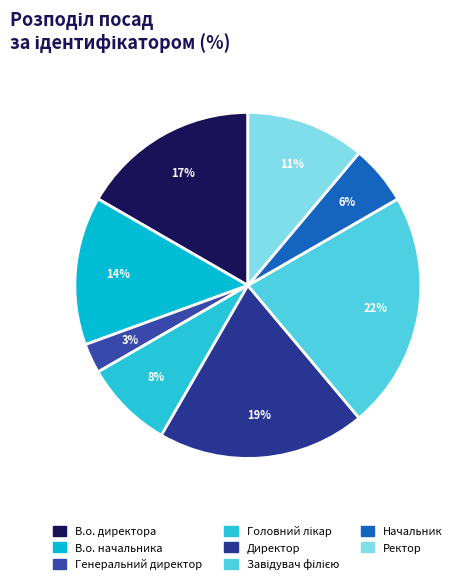

Is there any slice that represents more than half of the pie?

No